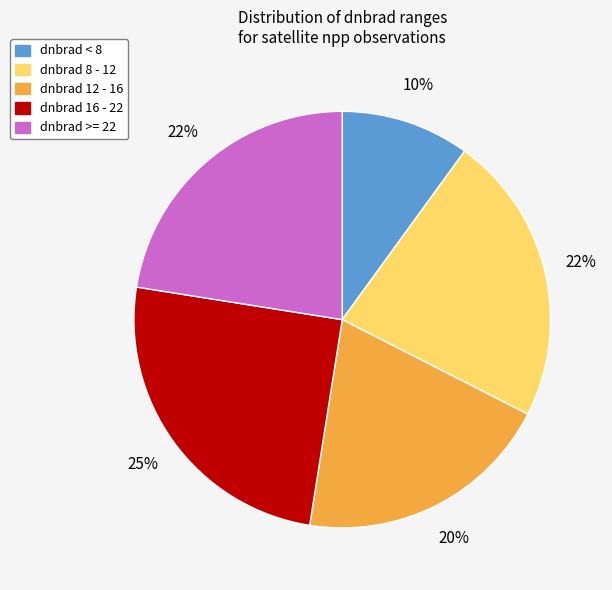

To the nearest percent, what is the difference between the largest and smallest slice percentages?

15%